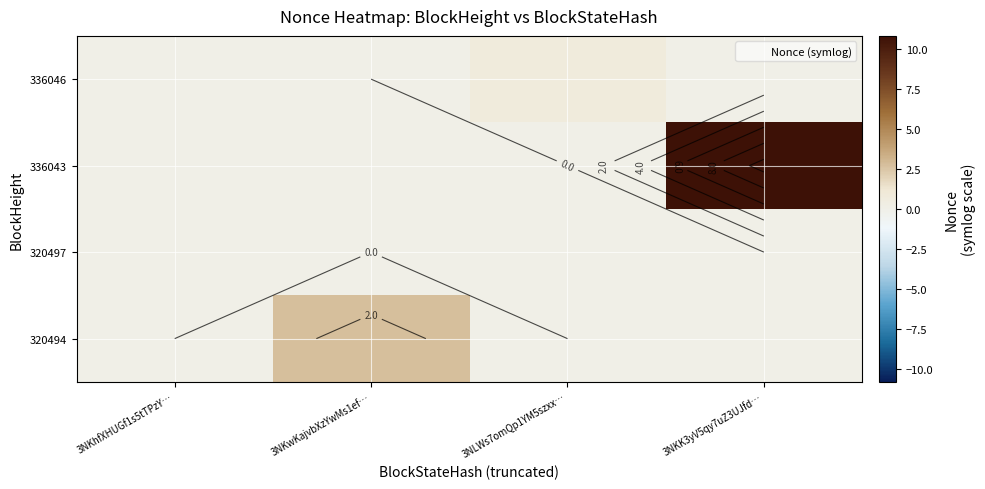

True or false: 320494 has a value of 0.0 at 3NKK3yV5qy7uZ3UJfd….

True